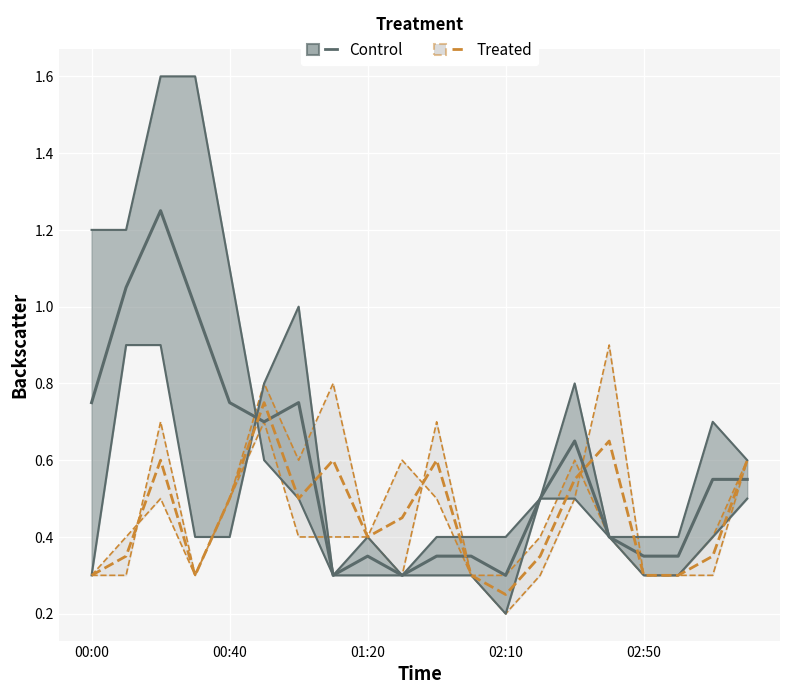

What is the difference between the Control values at 14 and 02:10?

0.3